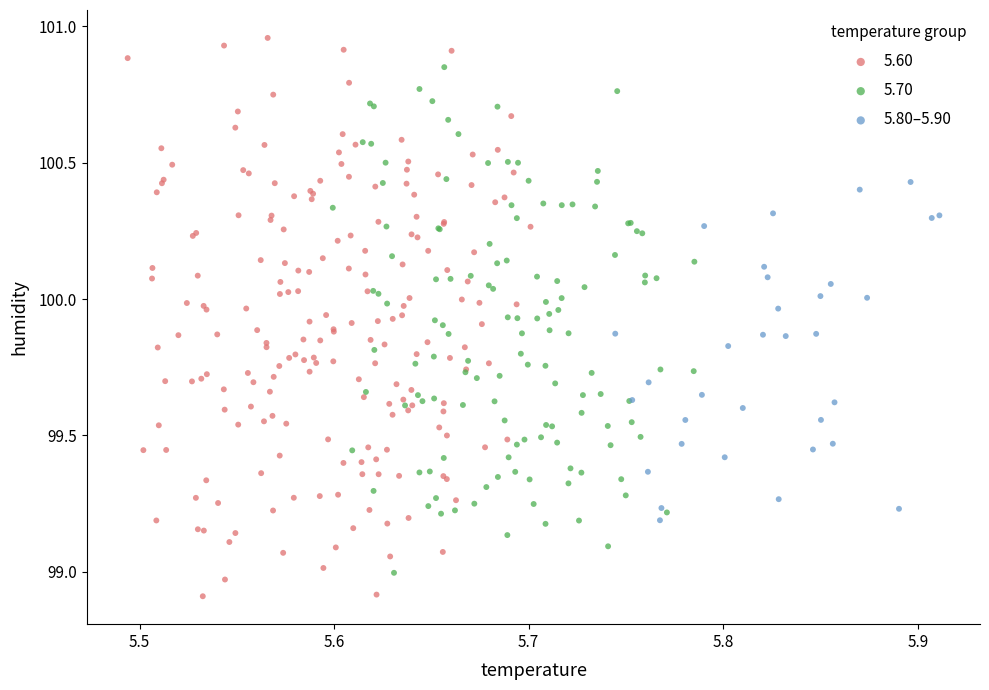

Which series has the widest spread of Y values?

5.60